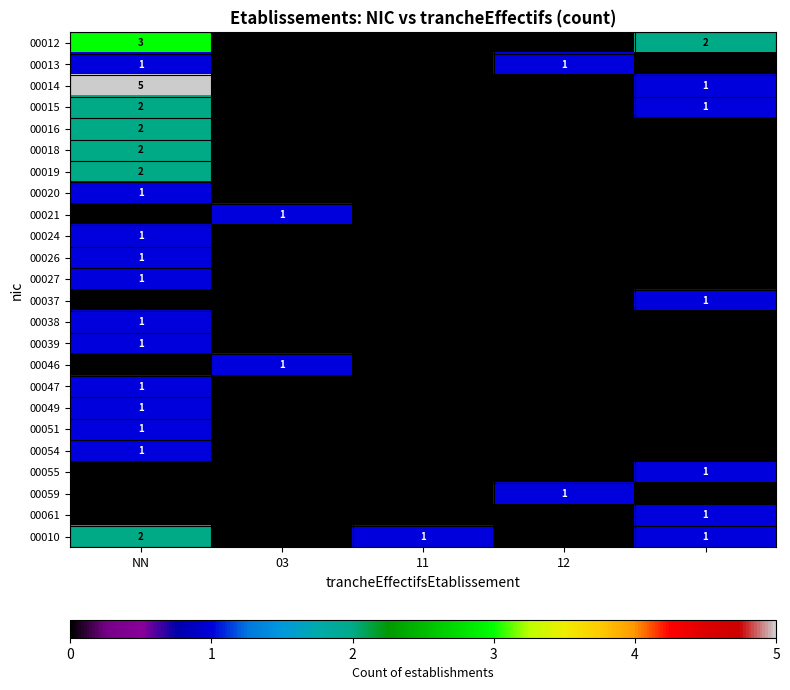

The value of 00049 at NN is 1. True or false?

True